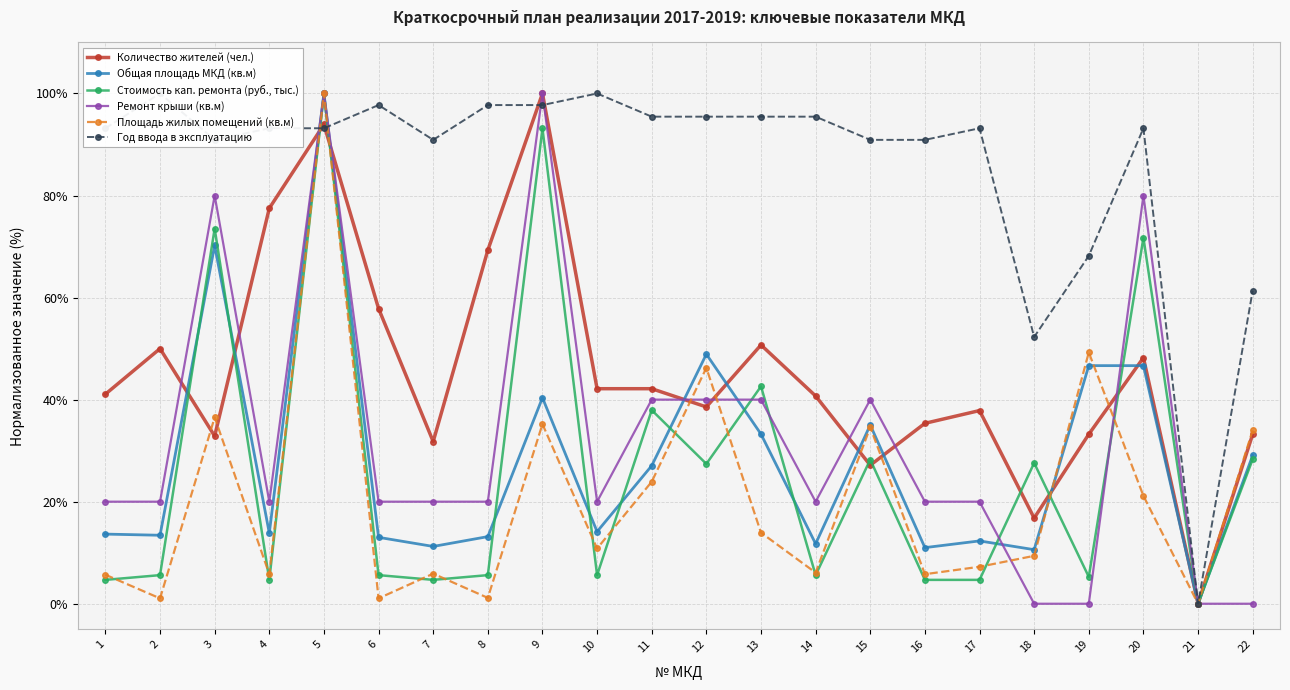

What is the difference between the maximum and minimum values in the Площадь жилых помещений (кв.м) series?

100.0